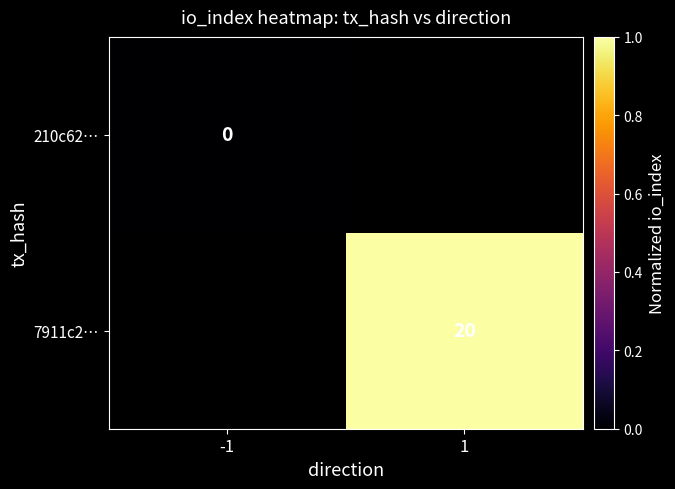

Is it true that 7911c2… equals 5 at 1?

False